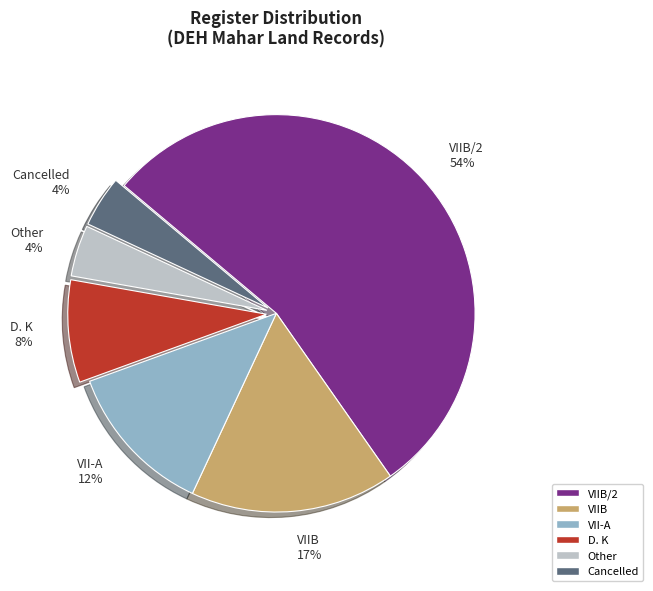

Which has a higher value, D. K or VIIB?

VIIB